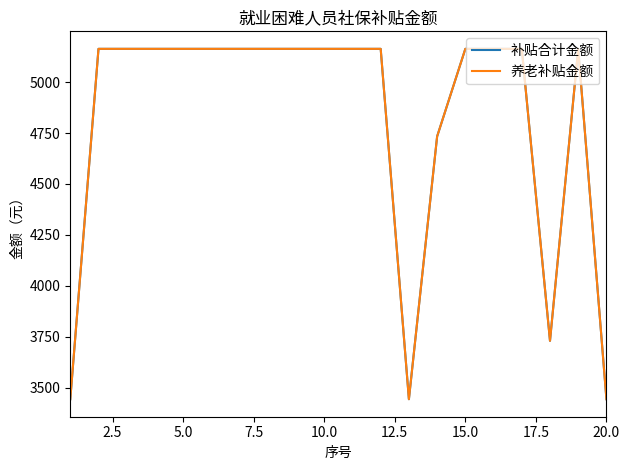

Does the chart display data point markers on the line(s)?

No